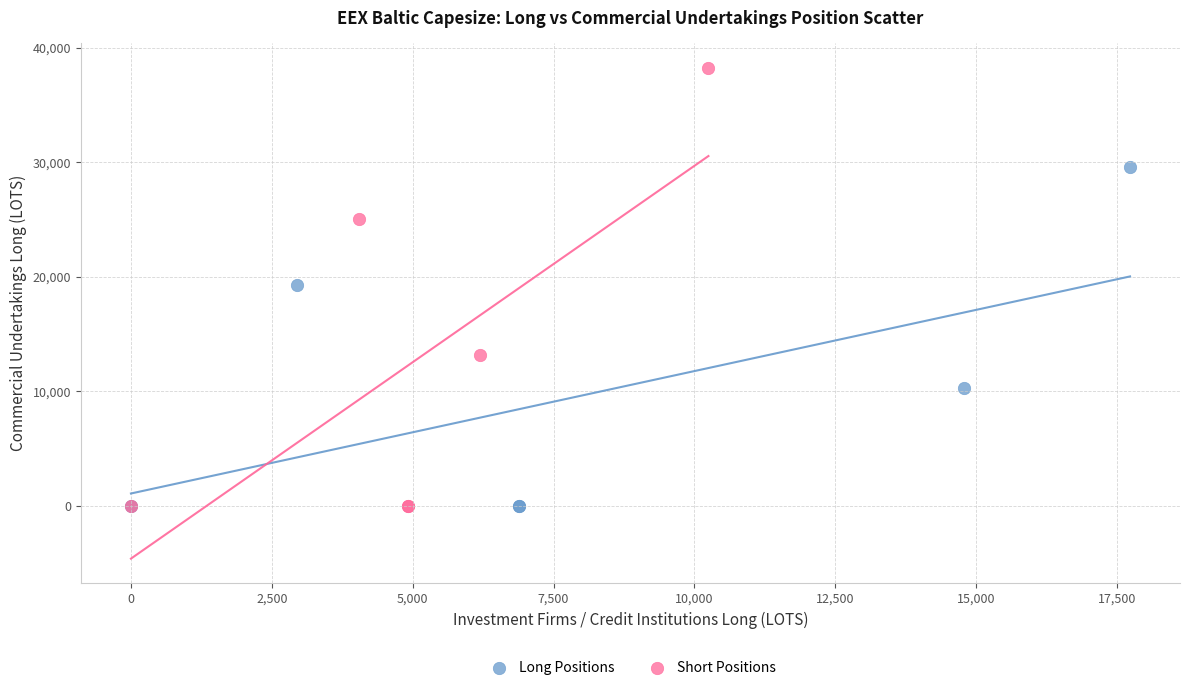

What are all the series names shown in the legend?

Long Positions, Short Positions